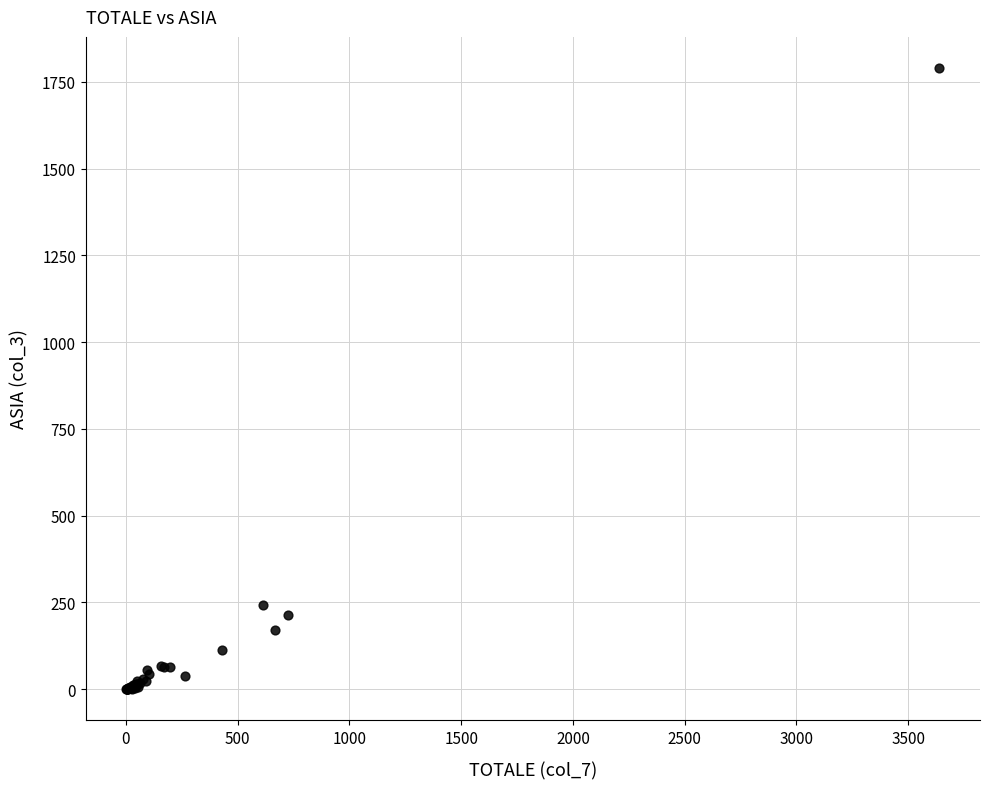

What Y value in the scatter plot is closest to 895?

242